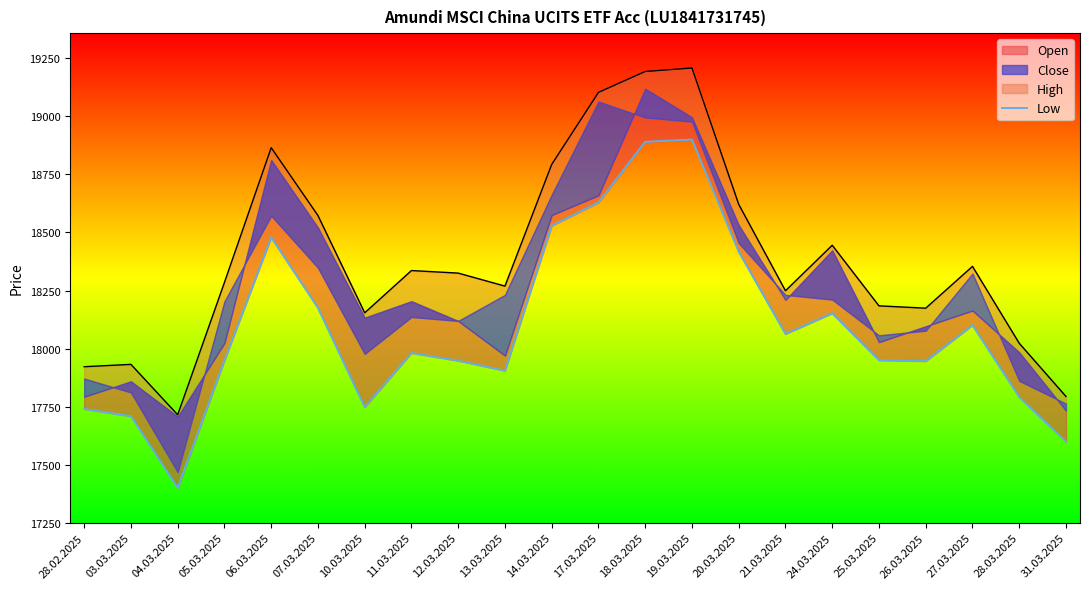

What is the difference between the second highest and second lowest values?

1291